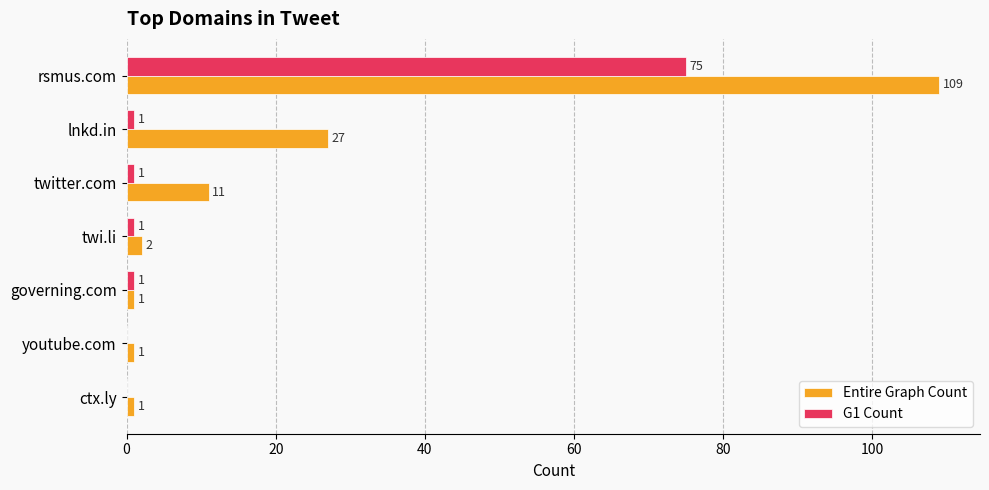

The Entire Graph Count series shows 1 at governing.com. True or false?

True